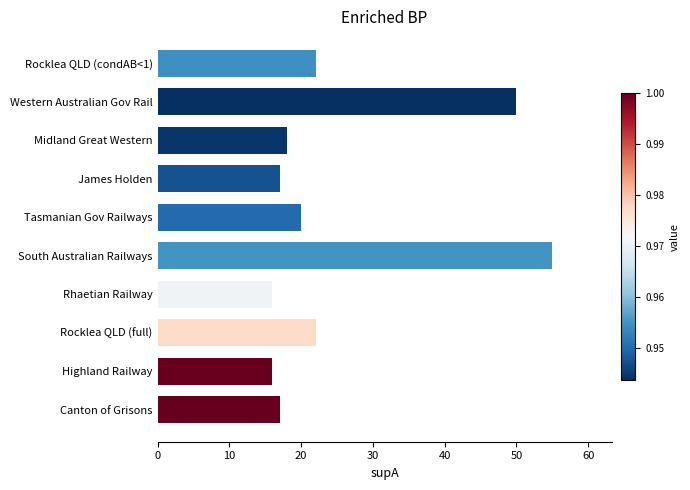

How many series are shown in this chart?

1